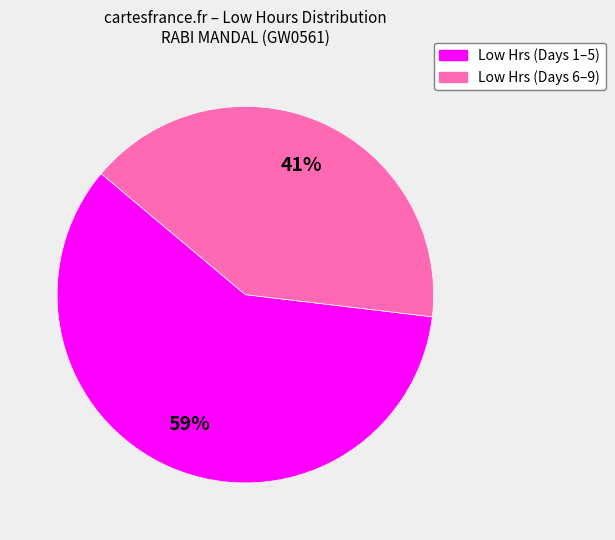

Is there a majority slice in this chart?

Yes